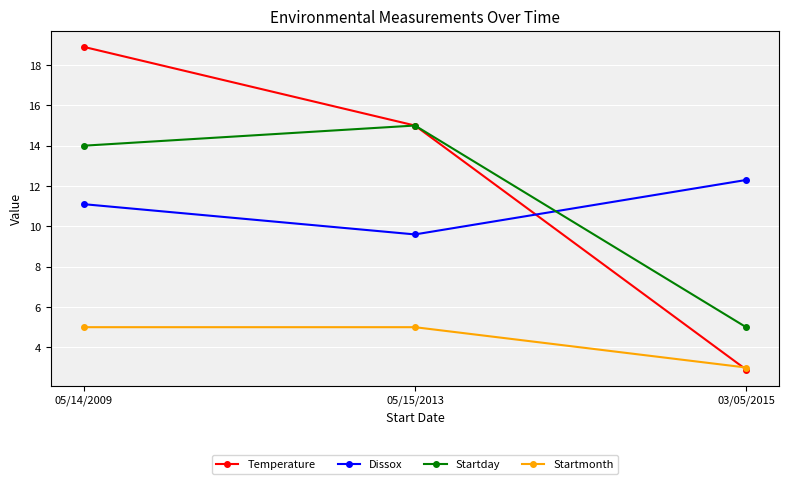

Reading left to right, extract all data points from this chart.

Temperature: 18.9	15.0	2.9
Dissox: 11.1	9.6	12.3
Startday: 14.0	15.0	5.0
Startmonth: 5.0	5.0	3.0